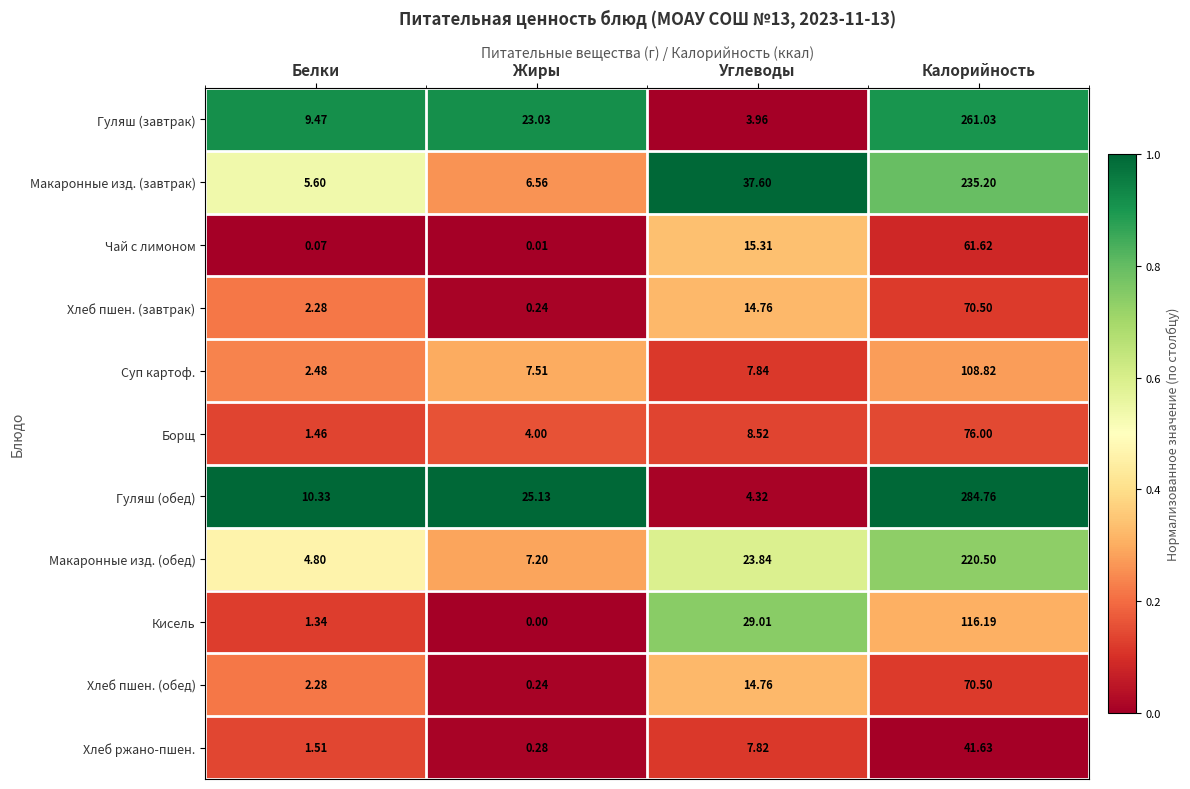

Rank the categories by Гуляш (обед) value from highest to lowest.

Калорийность, Жиры, Белки, Углеводы